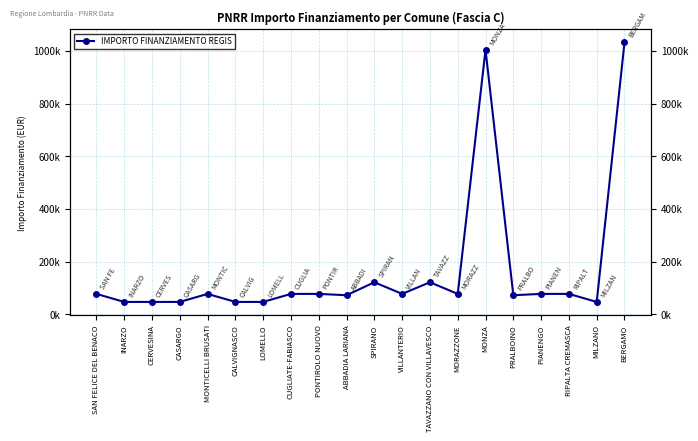

List the labels in order of value, smallest first.

INARZO, CERVESINA, CASARGO, CALVIGNASCO, LOMELLO, MILZANO, ABBADIA LARIANA, PRALBOINO, SAN FELICE DEL BENACO, MONTICELLI BRUSATI, CUGLIATE-FABIASCO, PONTIROLO NUOVO, VILLANTERIO, MORAZZONE, PIANENGO, RIPALTA CREMASCA, SPIRANO, TAVAZZANO CON VILLAVESCO, MONZA, BERGAMO